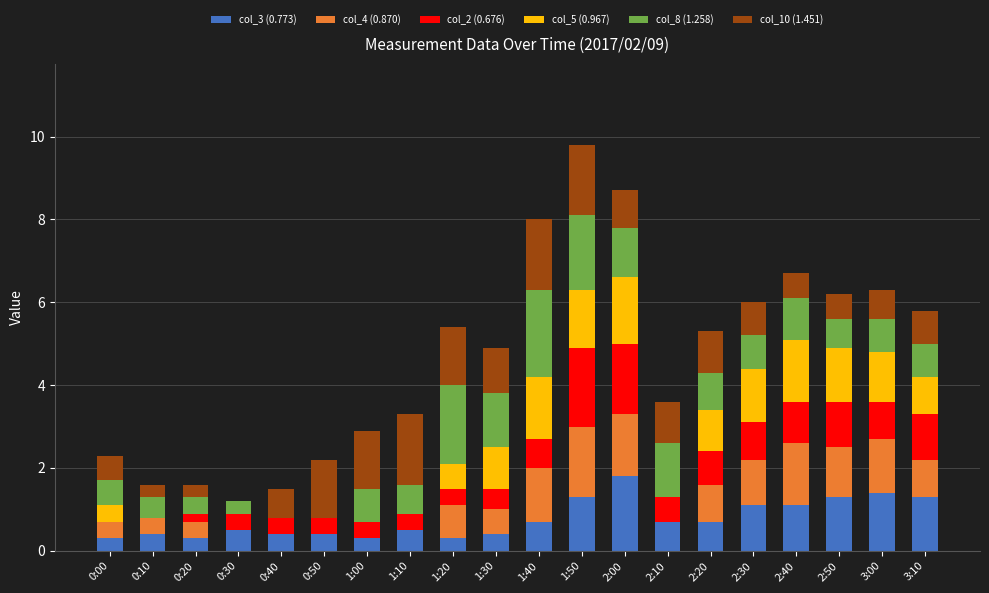

True or false: col_3 (0.773) has a value of 0.3 at 0:00.

True